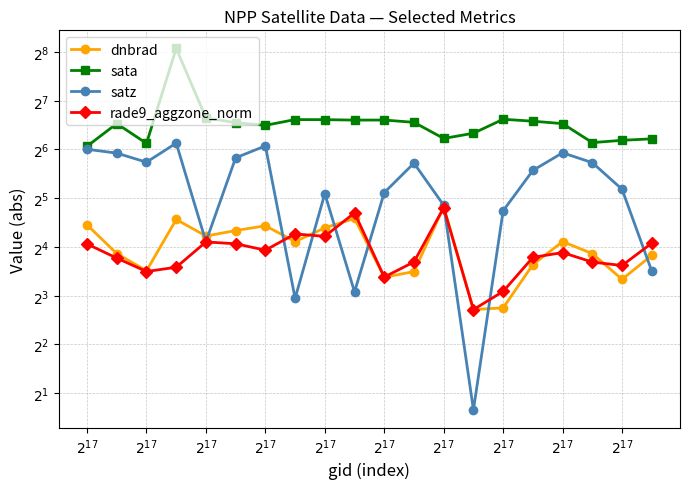

Where is the first local maximum for sata?

$2^{17}$